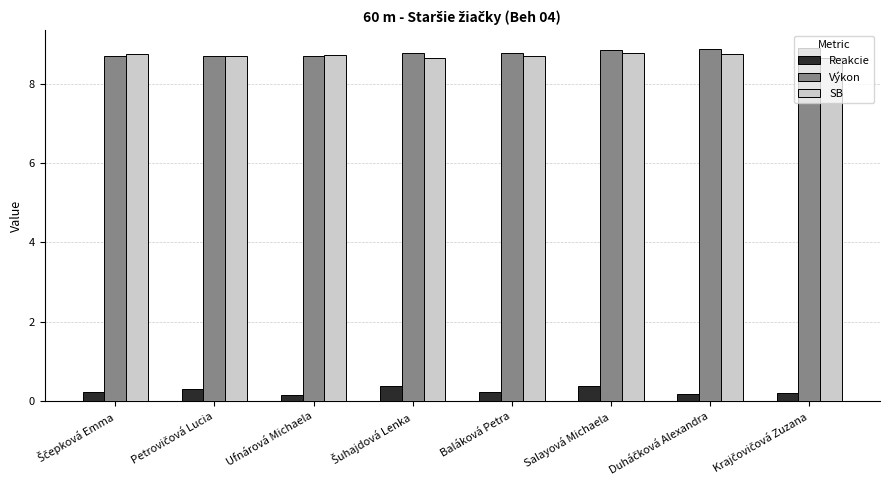

How many Reakcie values are between 0 and 1?

8